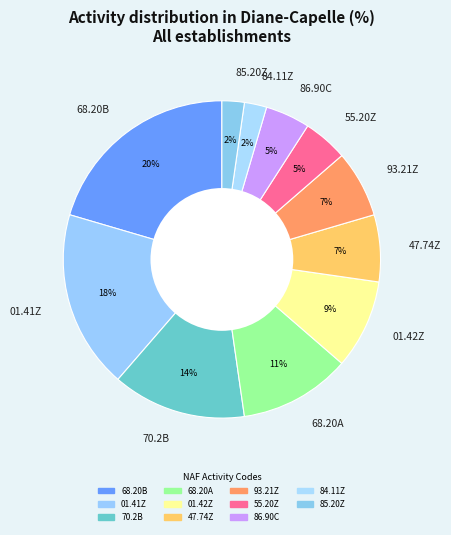

Do 93.21Z and 01.41Z together represent more than half of the pie?

No